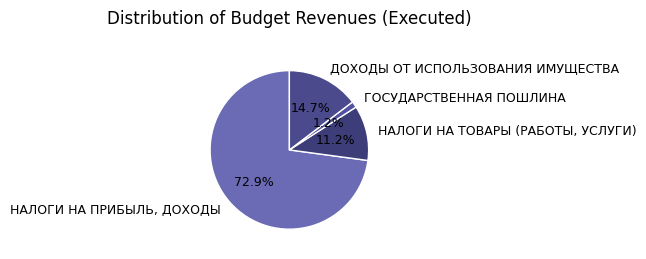

Which has a higher value, ДОХОДЫ ОТ ИСПОЛЬЗОВАНИЯ ИМУЩЕСТВА or НАЛОГИ НА ТОВАРЫ (РАБОТЫ, УСЛУГИ)?

ДОХОДЫ ОТ ИСПОЛЬЗОВАНИЯ ИМУЩЕСТВА